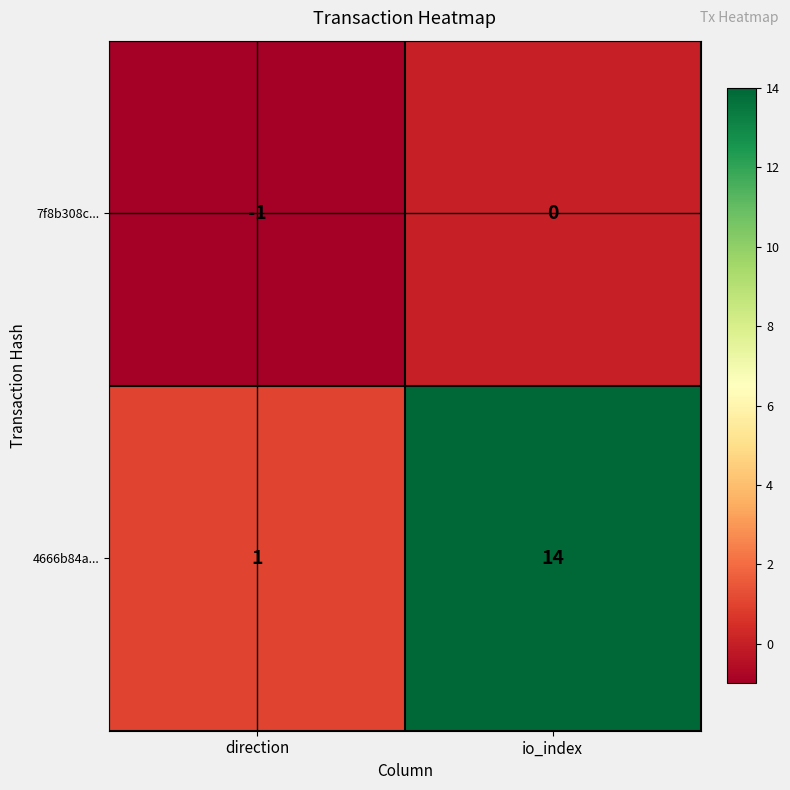

Which series changed the most between direction and io_index?

4666b84a...